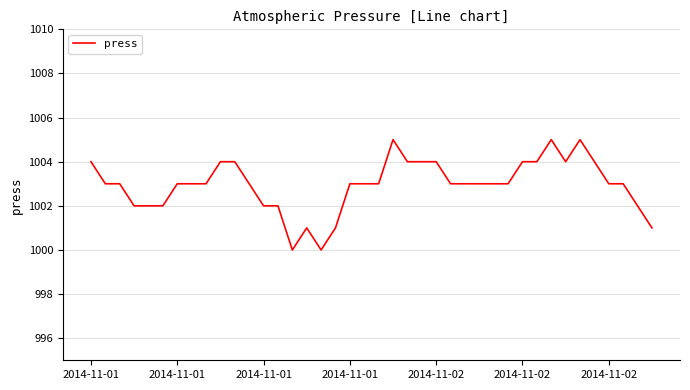

What is the greatest value displayed?

1005